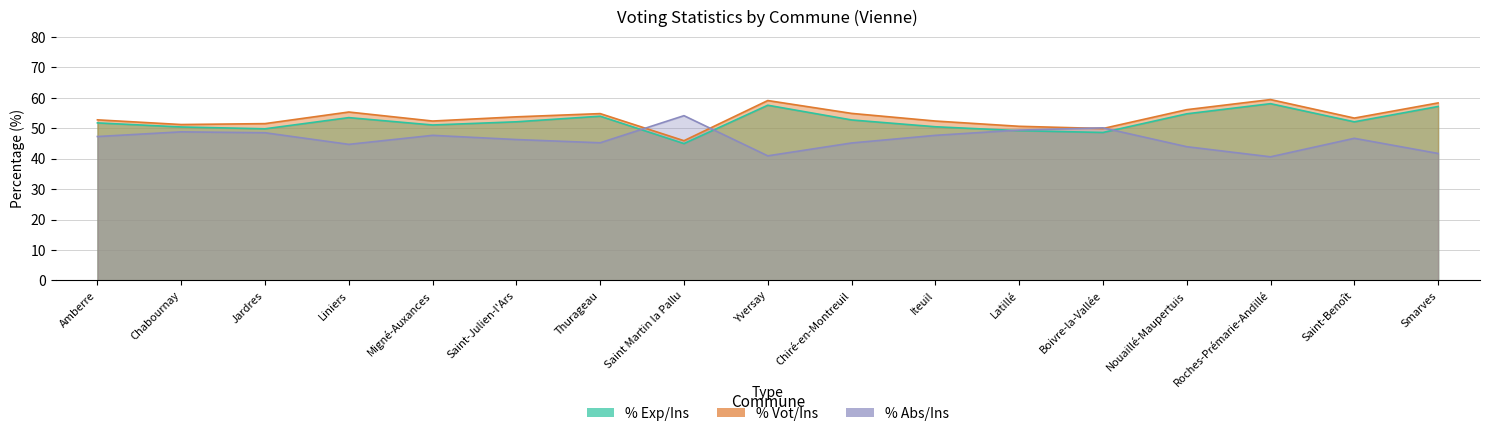

True or false: % Abs/Ins and % Exp/Ins intersect in this chart.

False